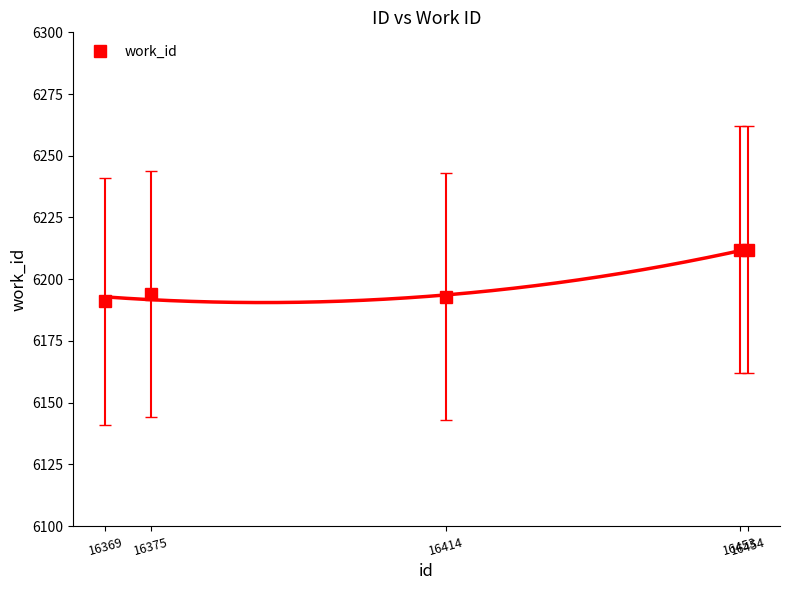

What is the change in value from 16369 to 16454?

+21